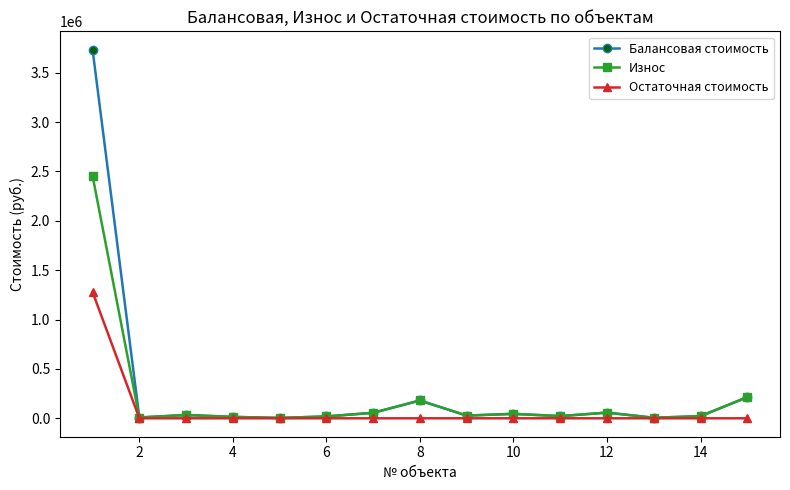

True or false: Износ has more than 0 points higher than both neighbors.

True